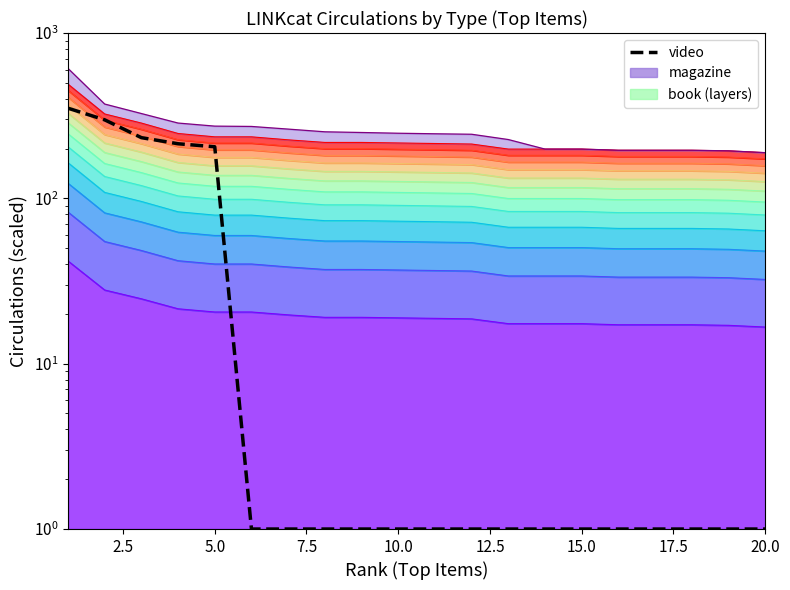

Reading left to right, what are all the values shown in this chart?

351.0	298.5	232.9	213.9	205.2	1.0	1.0	1.0	1.0	1.0	1.0	1.0	1.0	1.0	1.0	1.0	1.0	1.0	1.0	1.0